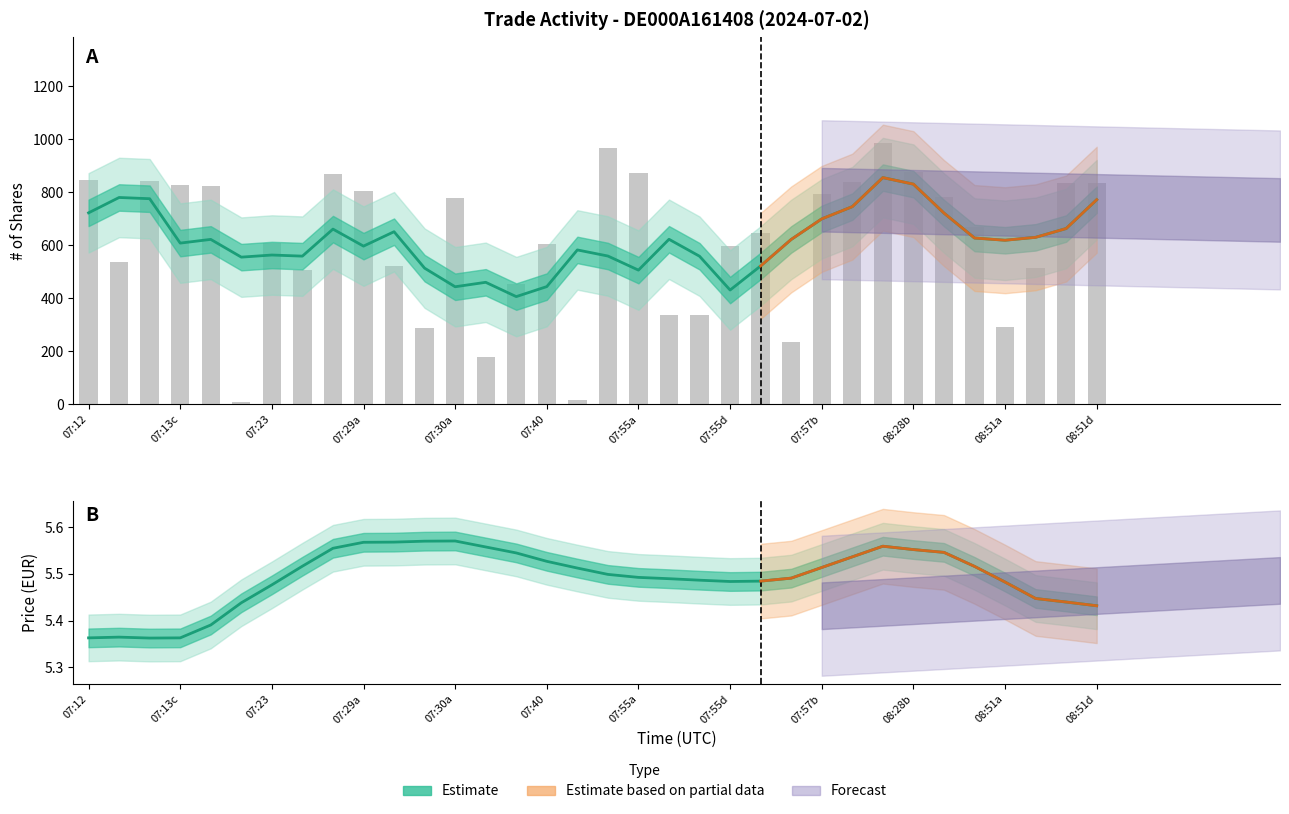

At which label does Raw trades first exceed 670?

07:12